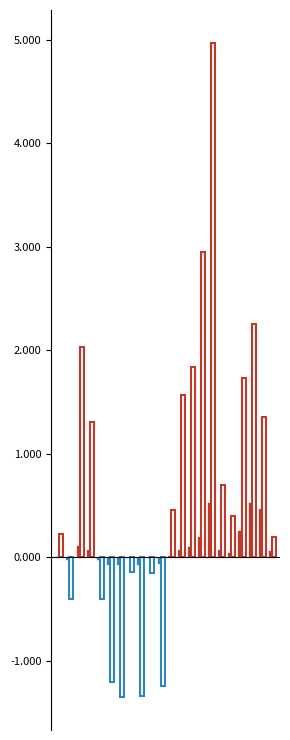

Are the bars horizontal?

No